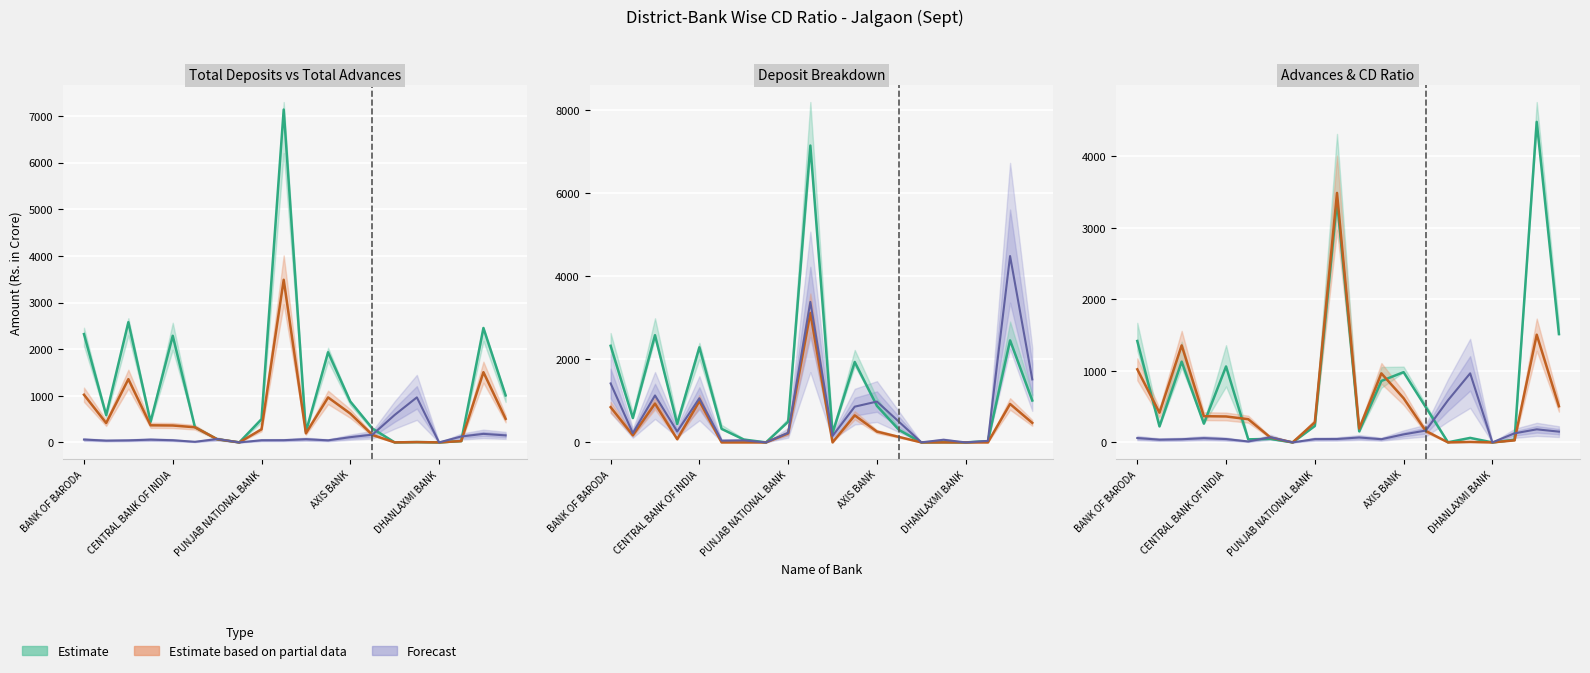

How many categories are shown in the chart?

20